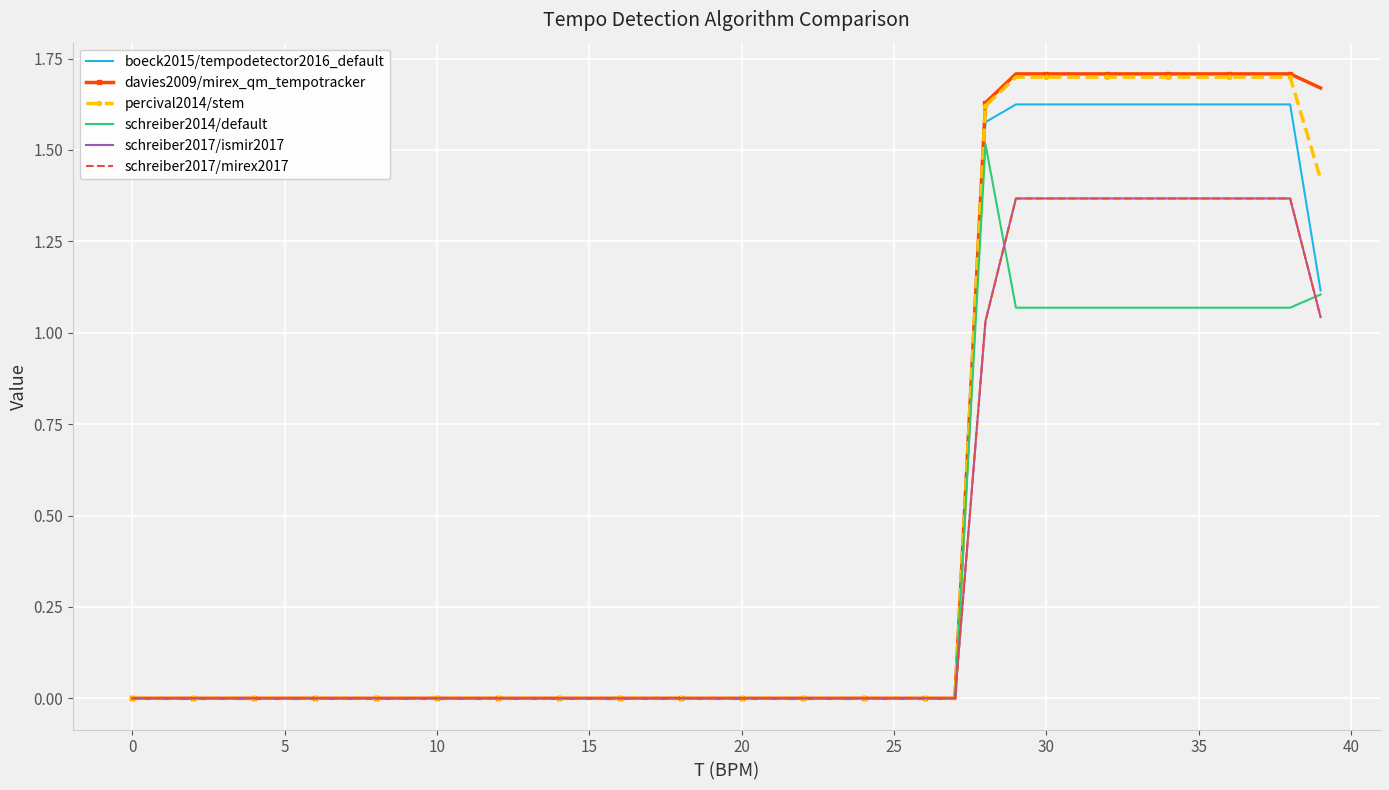

Reading left to right, list all the values displayed in this chart.

boeck2015/tempodetector2016_default: 0.0	0.0	0.0	0.0	0.0	0.0	0.0	0.0	0.0	0.0	0.0	0.0	0.0	0.0	0.0	0.0	0.0	0.0	0.0	0.0	0.0	0.0	0.0	0.0	0.0	0.0	0.0	0.0	1.6	1.6	1.6	1.6	1.6	1.6	1.6	1.6	1.6	1.6	1.6	1.1
davies2009/mirex_qm_tempotracker: 0.0	0.0	0.0	0.0	0.0	0.0	0.0	0.0	0.0	0.0	0.0	0.0	0.0	0.0	0.0	0.0	0.0	0.0	0.0	0.0	0.0	0.0	0.0	0.0	0.0	0.0	0.0	0.0	1.6	1.7	1.7	1.7	1.7	1.7	1.7	1.7	1.7	1.7	1.7	1.7
percival2014/stem: 0.0	0.0	0.0	0.0	0.0	0.0	0.0	0.0	0.0	0.0	0.0	0.0	0.0	0.0	0.0	0.0	0.0	0.0	0.0	0.0	0.0	0.0	0.0	0.0	0.0	0.0	0.0	0.0	1.6	1.7	1.7	1.7	1.7	1.7	1.7	1.7	1.7	1.7	1.7	1.4
schreiber2014/default: 0.0	0.0	0.0	0.0	0.0	0.0	0.0	0.0	0.0	0.0	0.0	0.0	0.0	0.0	0.0	0.0	0.0	0.0	0.0	0.0	0.0	0.0	0.0	0.0	0.0	0.0	0.0	0.0	1.5	1.1	1.1	1.1	1.1	1.1	1.1	1.1	1.1	1.1	1.1	1.1
schreiber2017/ismir2017: 0.0	0.0	0.0	0.0	0.0	0.0	0.0	0.0	0.0	0.0	0.0	0.0	0.0	0.0	0.0	0.0	0.0	0.0	0.0	0.0	0.0	0.0	0.0	0.0	0.0	0.0	0.0	0.0	1.0	1.4	1.4	1.4	1.4	1.4	1.4	1.4	1.4	1.4	1.4	1.0
schreiber2017/mirex2017: 0.0	0.0	0.0	0.0	0.0	0.0	0.0	0.0	0.0	0.0	0.0	0.0	0.0	0.0	0.0	0.0	0.0	0.0	0.0	0.0	0.0	0.0	0.0	0.0	0.0	0.0	0.0	0.0	1.0	1.4	1.4	1.4	1.4	1.4	1.4	1.4	1.4	1.4	1.4	1.0